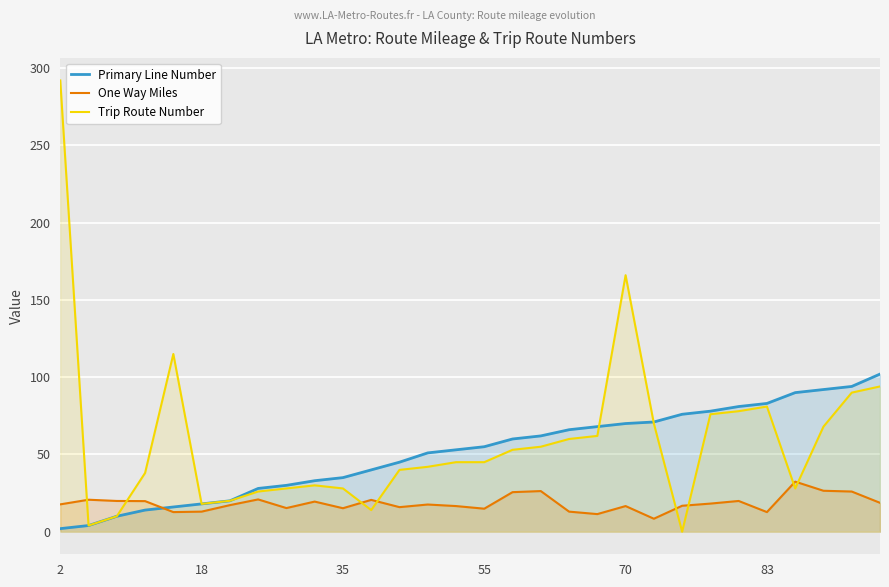

Is it true that Trip Route Number equals 12.8 at 19?

False